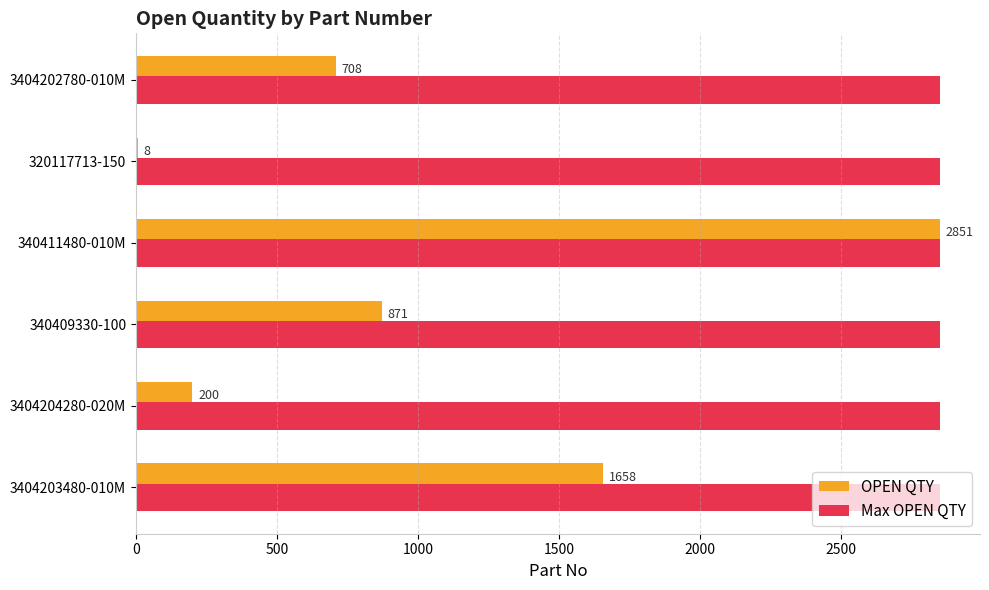

At which category is the sum across all series the highest?

340411480-010M